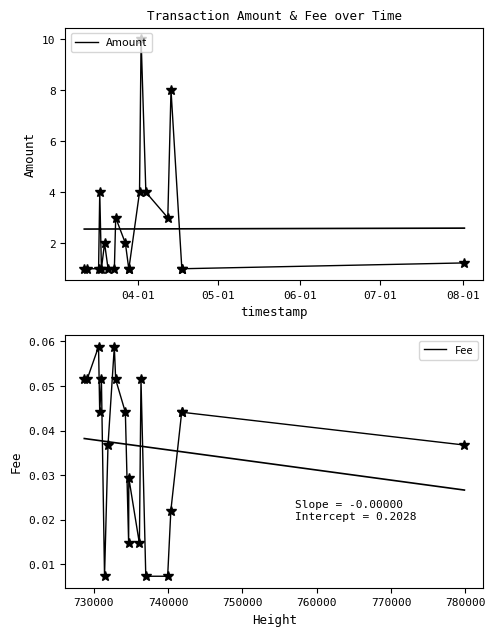

The value of Amount at 17 is 1.3. True or false?

False